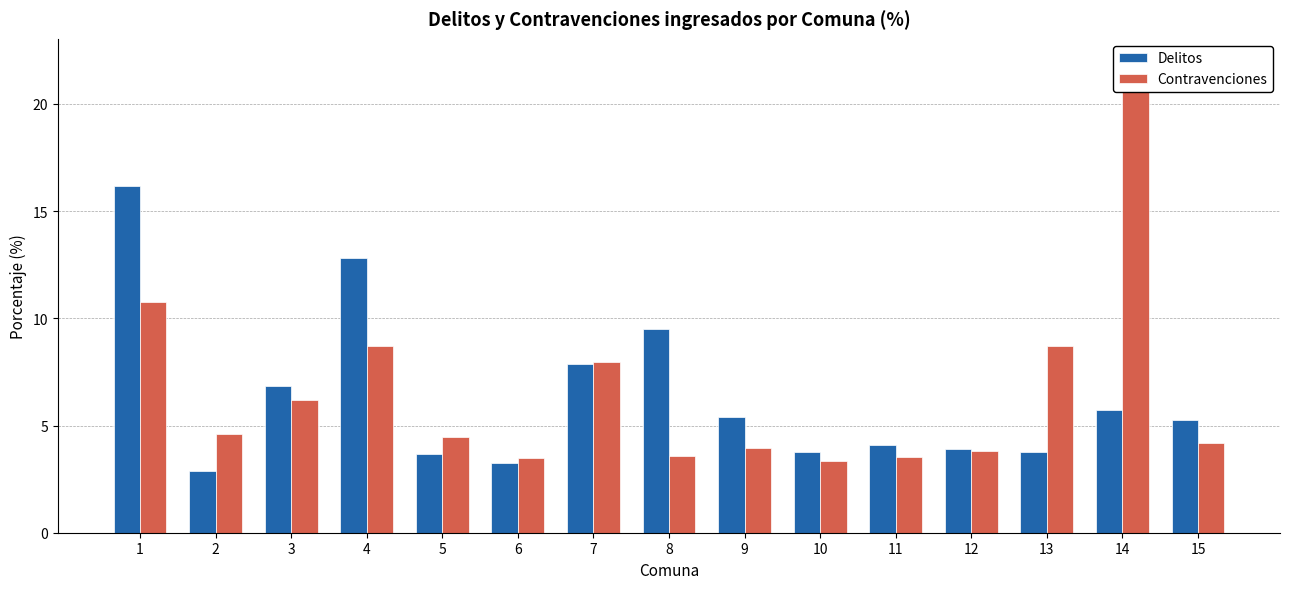

Are the bars grouped side by side (vs. stacked)?

Yes